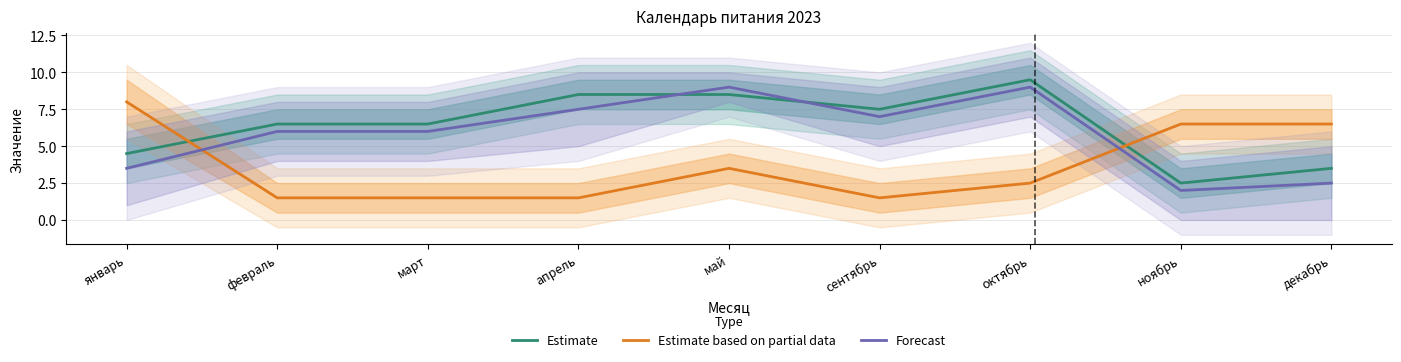

In Estimate based on partial data, how many points are higher than both neighbors (excluding endpoints)?

1